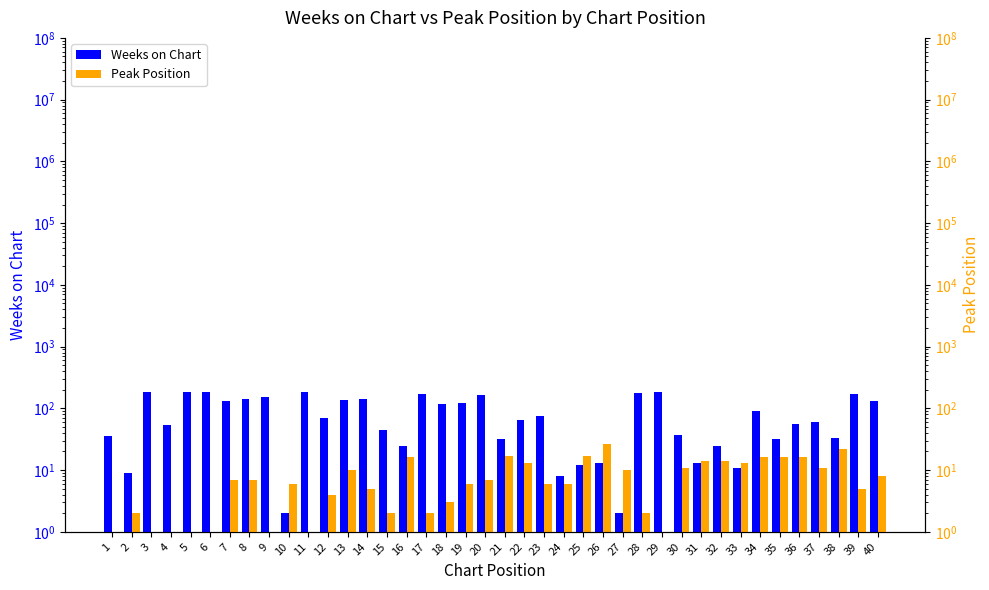

Count the number of categories in the chart.

40